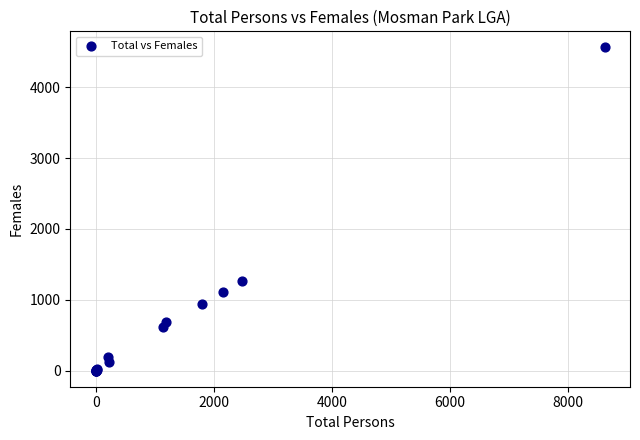

What Y value in the scatter plot is closest to 2280?

1262